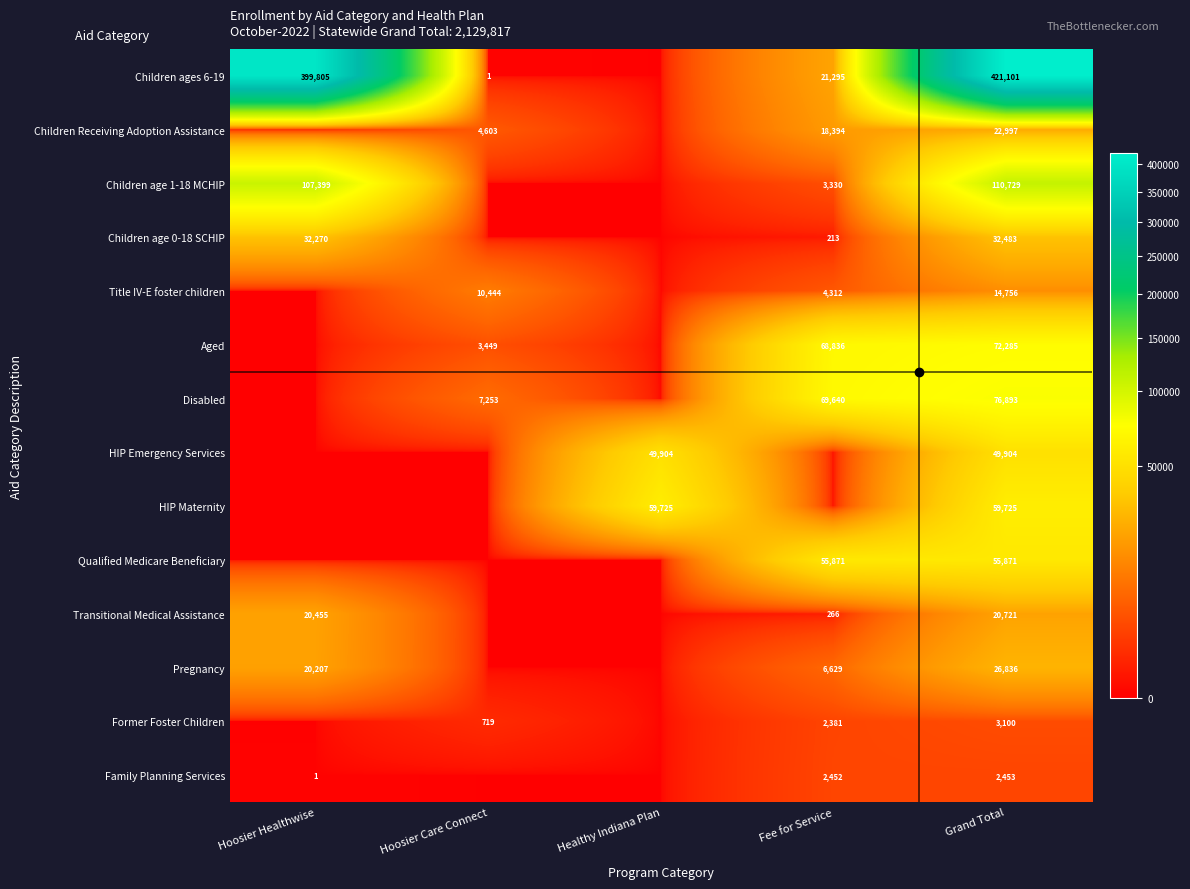

Is it true that Aged equals 91797 at Fee for Service?

False